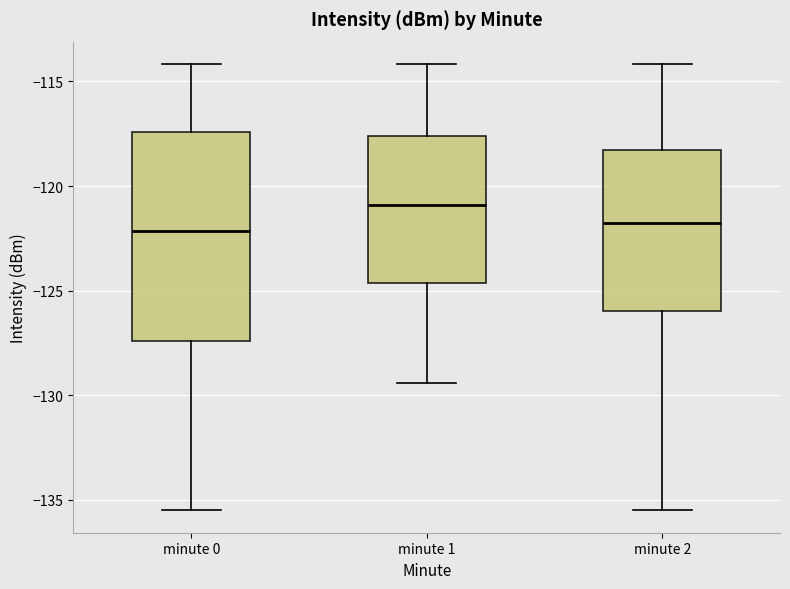

Where is the lower edge of the box for minute 2 on the y-axis? The values are not printed on the chart, so give them approximately, as read against the axis.

-126.0